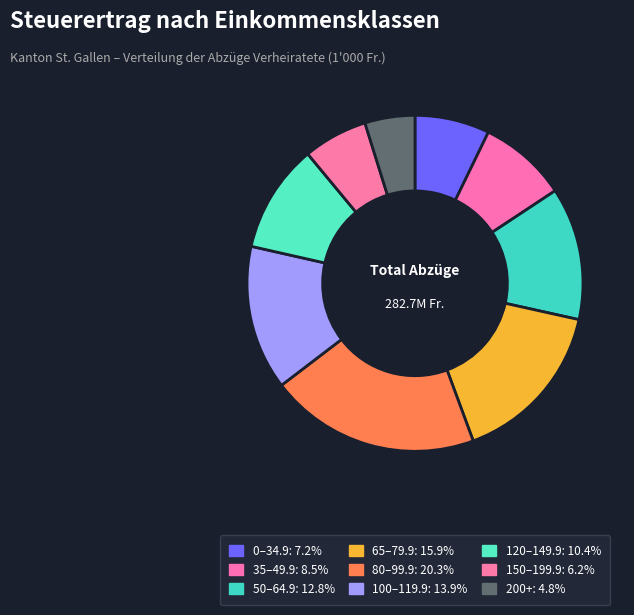

Count the number of slices in the pie.

9